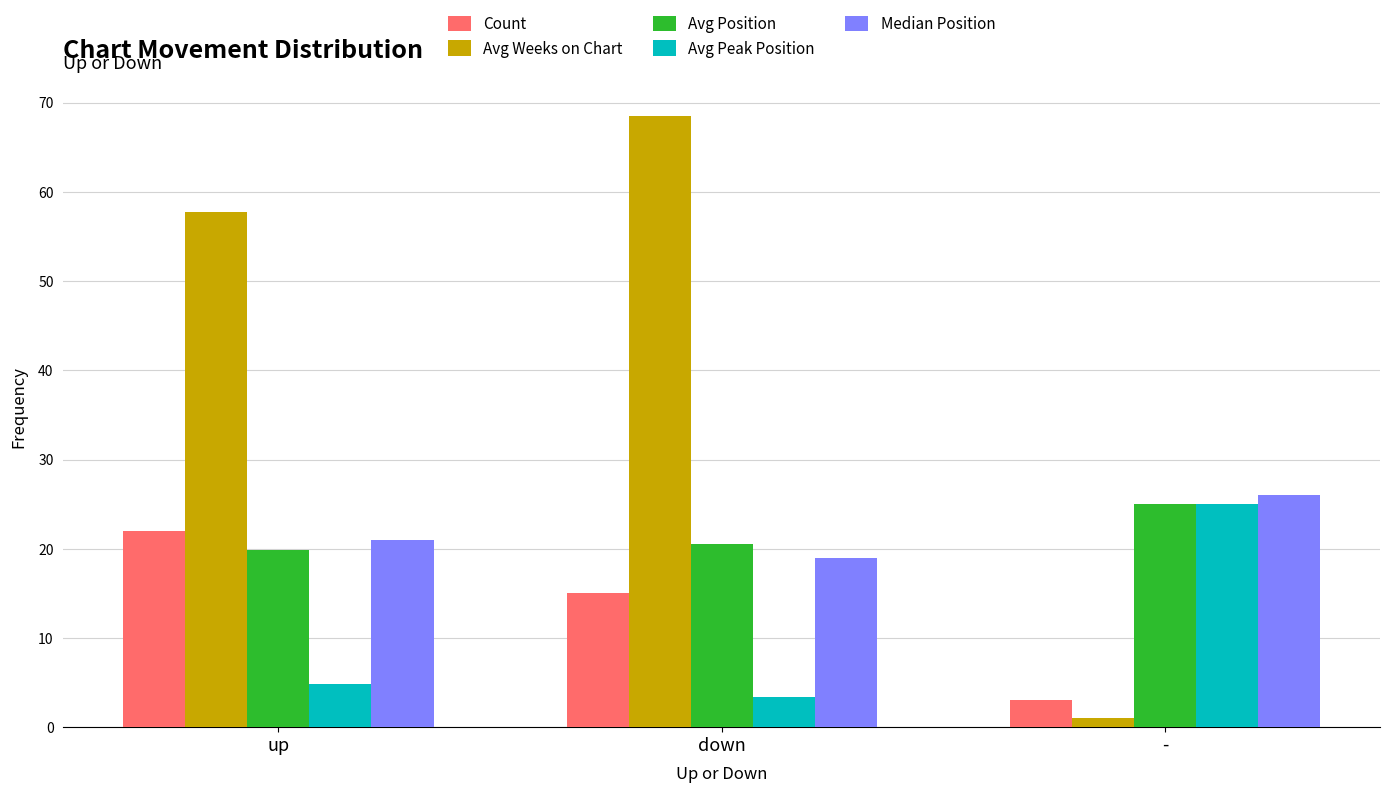

Are the bars grouped side by side (vs. stacked)?

Yes